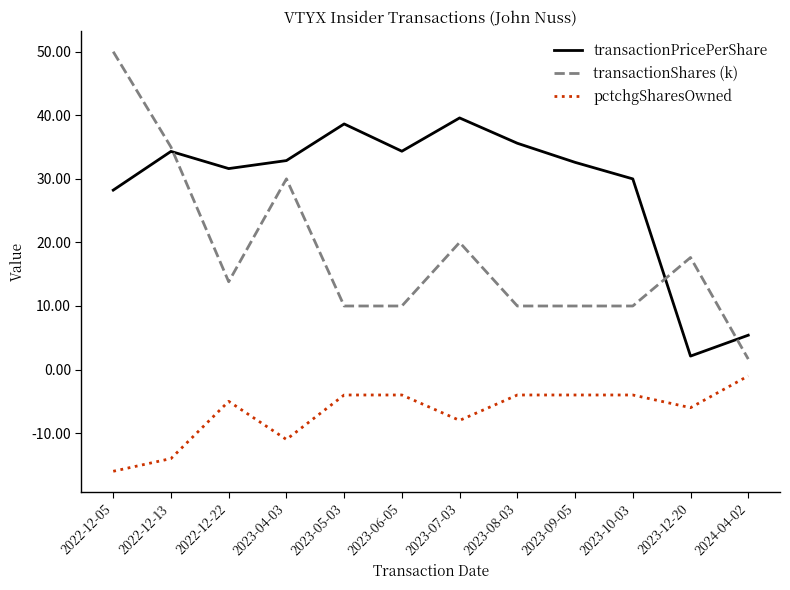

What is the lowest value of the pctchgSharesOwned series?

-16.0